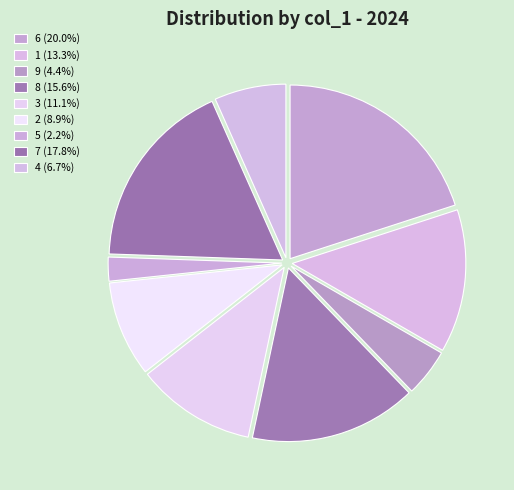

True or false: 2 accounts for 9% of the total.

True